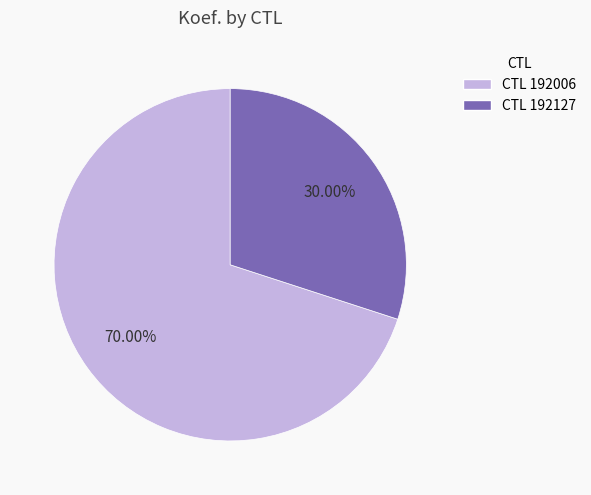

Does any single category account for the majority?

Yes